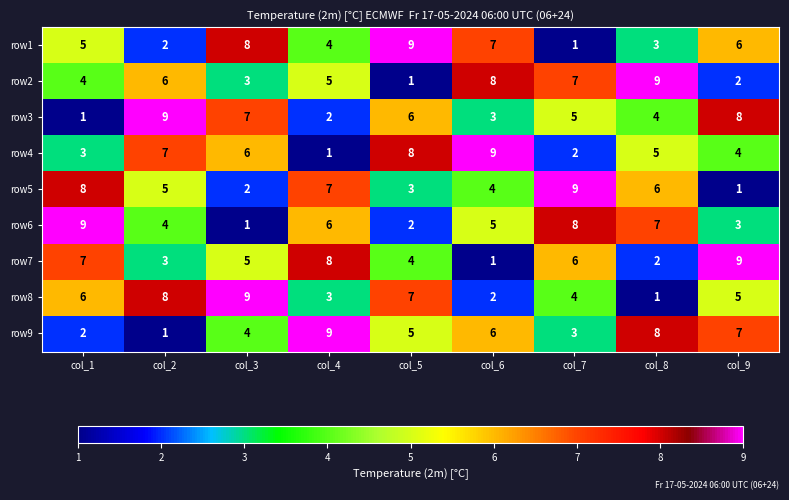

Rank the series at col_2 from highest to lowest value.

row3, row8, row4, row2, row5, row6, row7, row1, row9